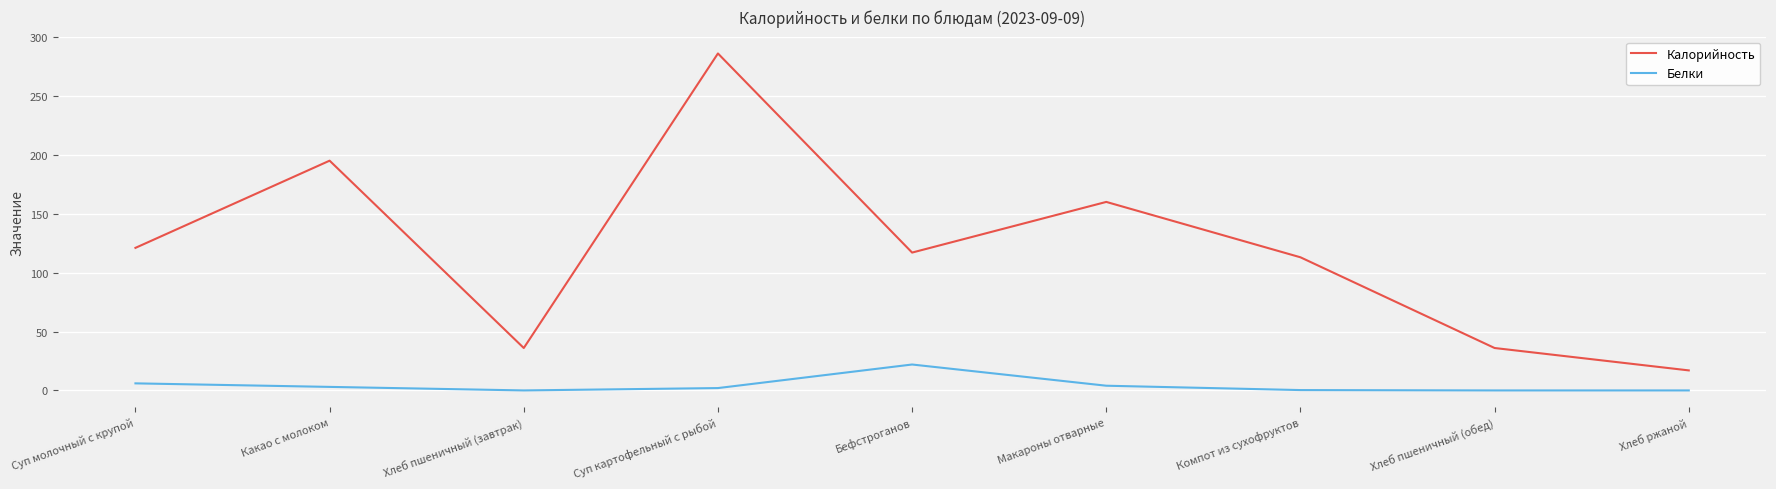

Rank the series at Макароны отварные from highest to lowest value.

Калорийность, Белки